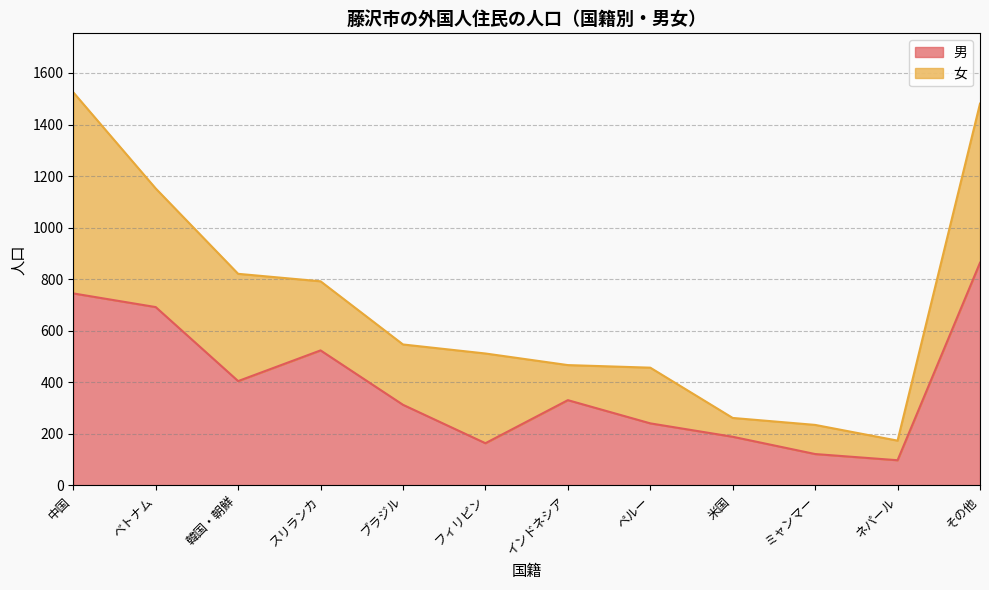

The chart shows a value of 384 at ペルー. True or false?

False